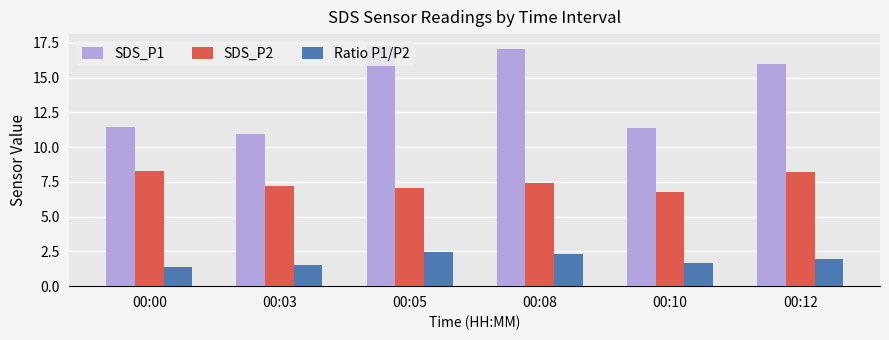

What is the smallest value displayed?

1.4